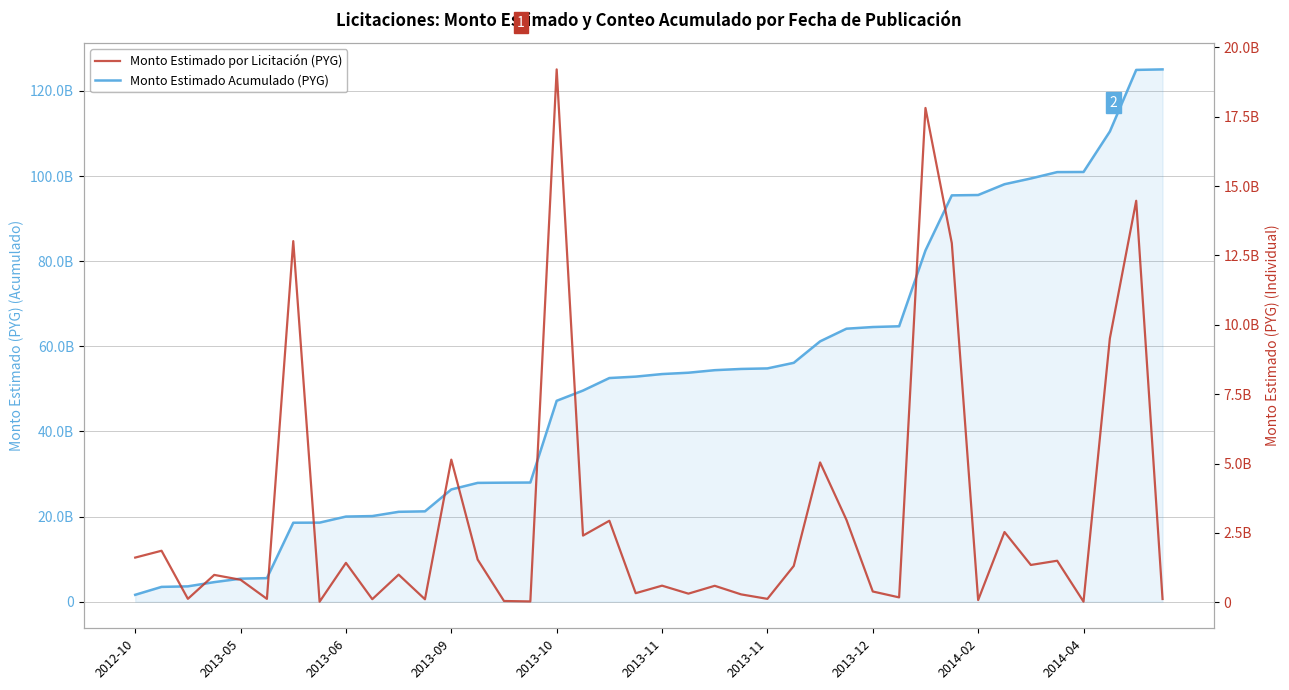

What is the total value across all series at 34?

100776452038